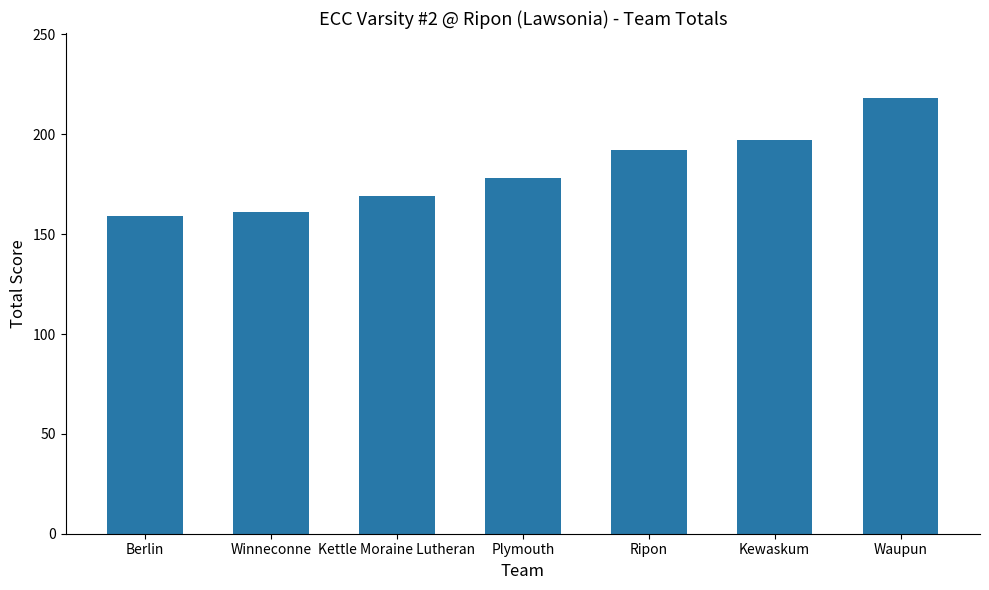

Which label corresponds to the largest value in the chart?

Waupun